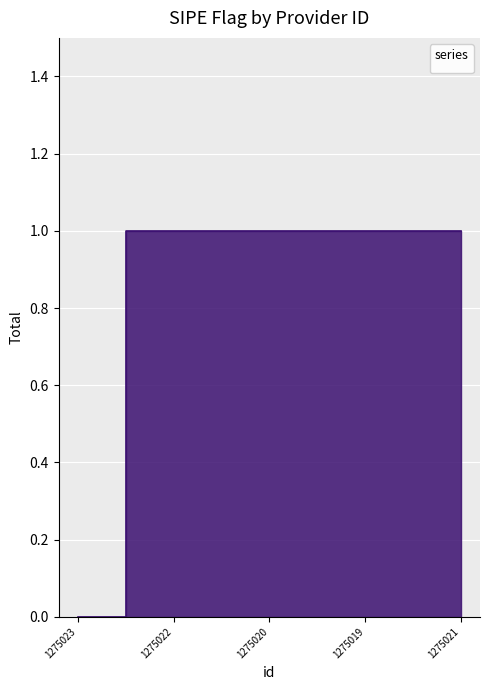

Reading left to right, what are all the values shown in this chart?

0	1	1	1	1